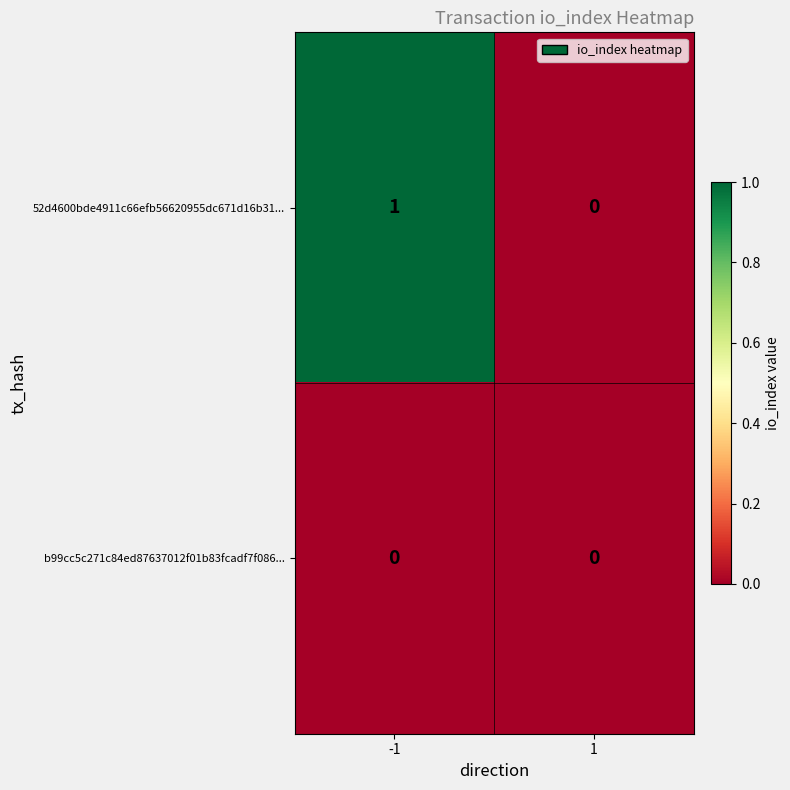

List the series in order of their peak value, lowest first.

b99cc5c271c84ed87637012f01b83fcadf7f086..., 52d4600bde4911c66efb56620955dc671d16b31...